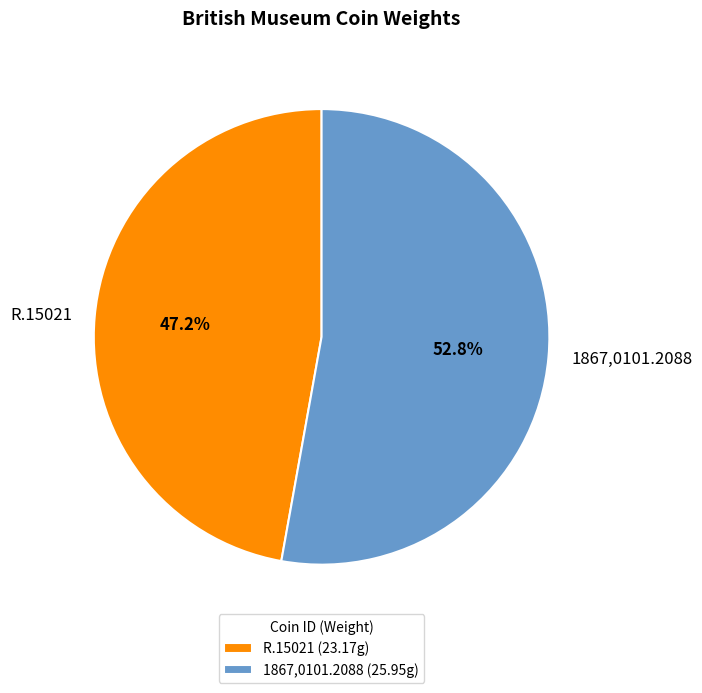

Between R.15021 and 1867,0101.2088, which is larger?

1867,0101.2088